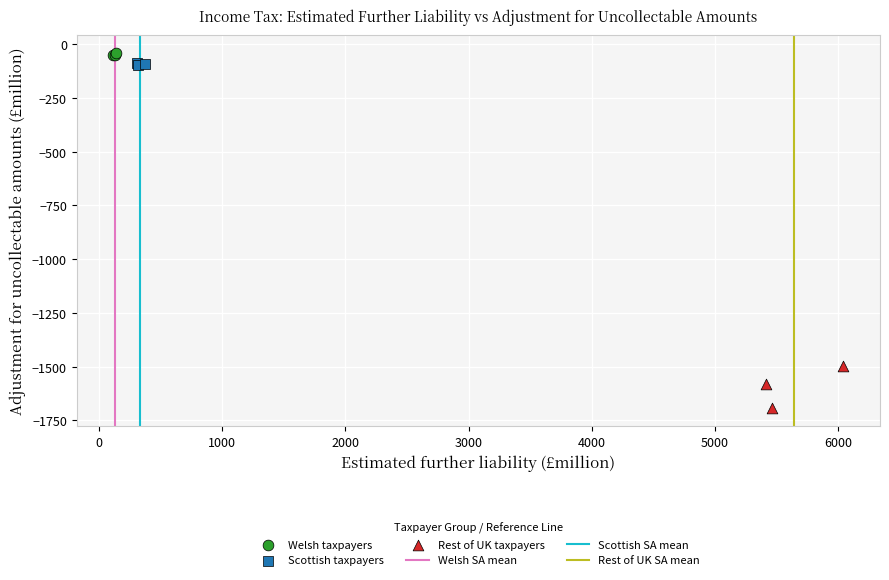

Which series has the largest Y range (max minus min)?

Rest of UK taxpayers